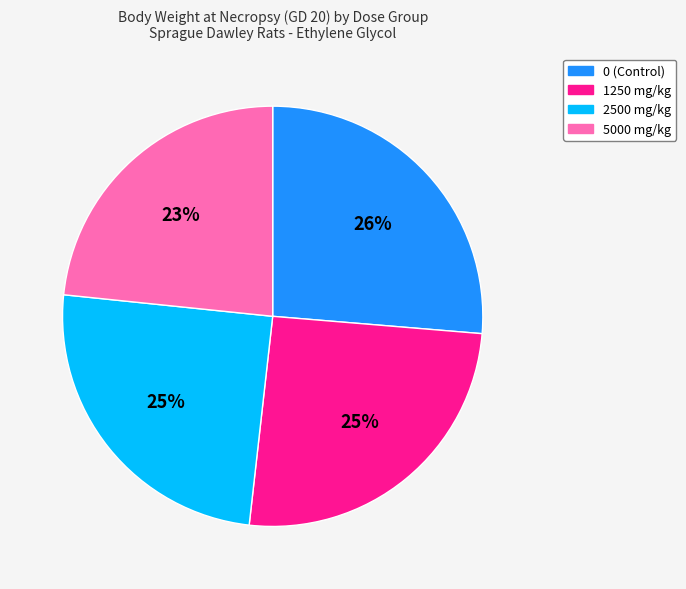

Approximately how many times larger is the value at 1250 mg/kg compared to 0 (Control)?

1.0